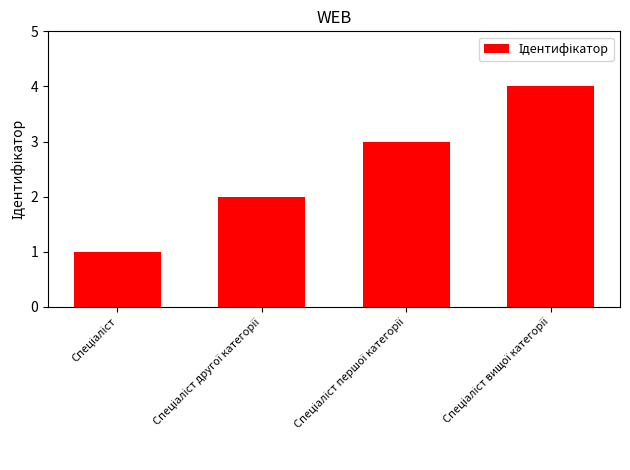

What is the value of the 4th bar from the left?

4